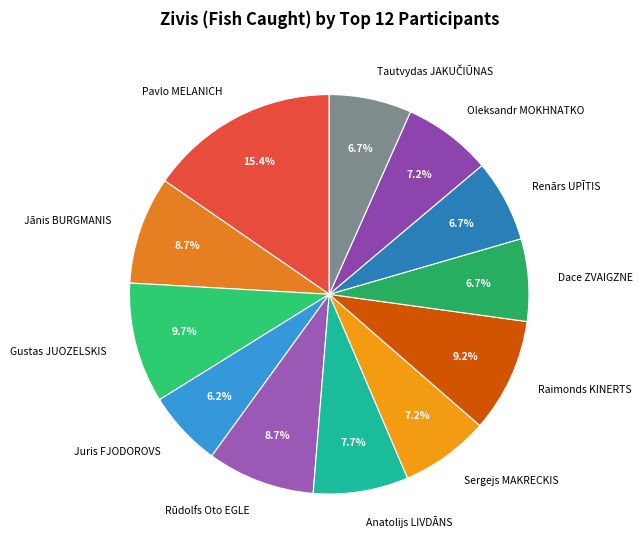

What percentage is the Jānis BURGMANIS slice, to the nearest percent?

9%